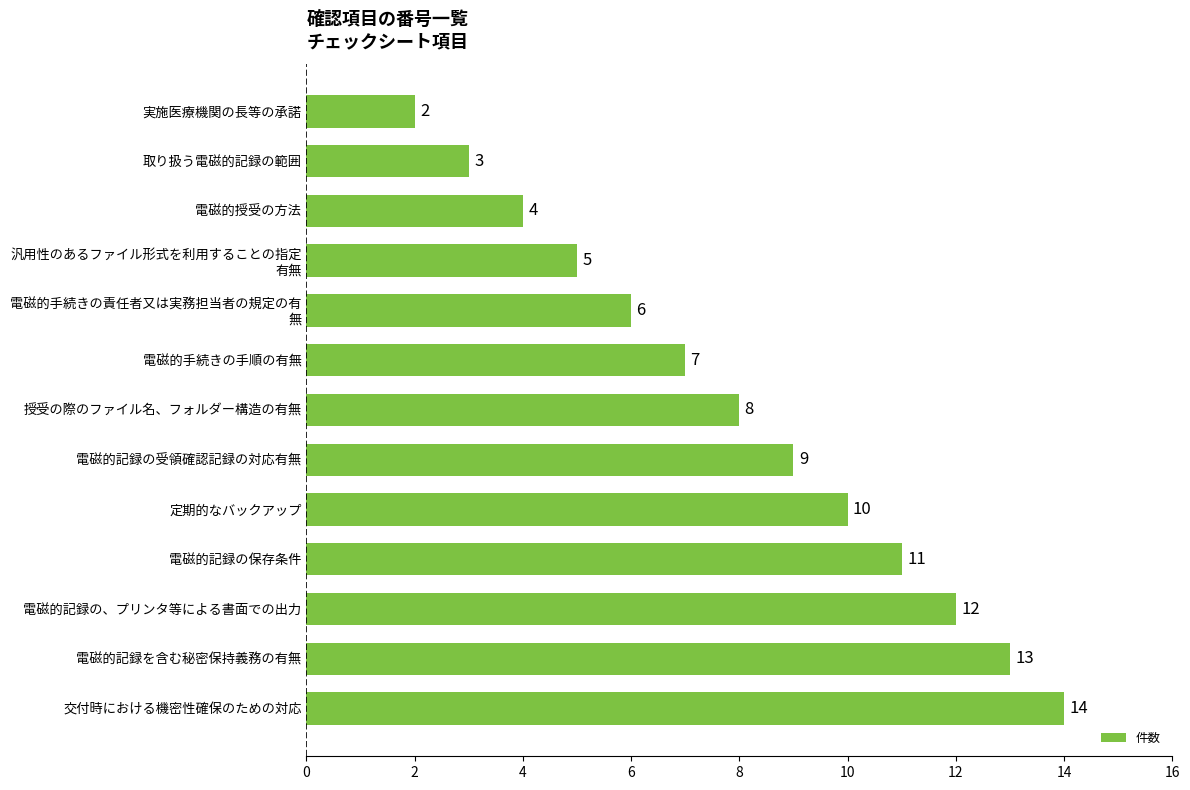

Between 実施医療機関の長等の承諾 and 授受の際のファイル名、フォルダー構造の有無, which is larger?

授受の際のファイル名、フォルダー構造の有無